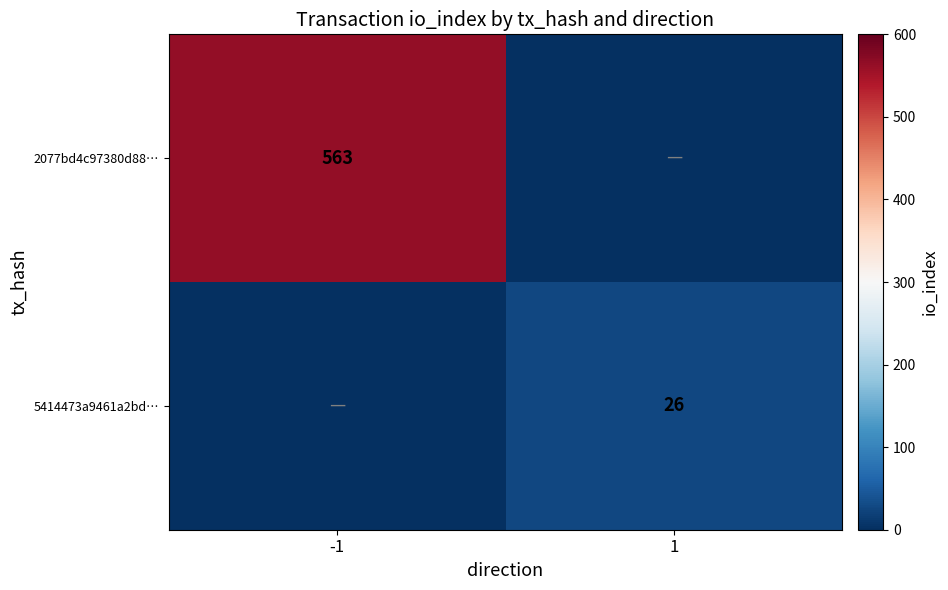

Is the value of 5414473a9461a2bd… at 1 greater than the value of 2077bd4c97380d88… at -1?

No